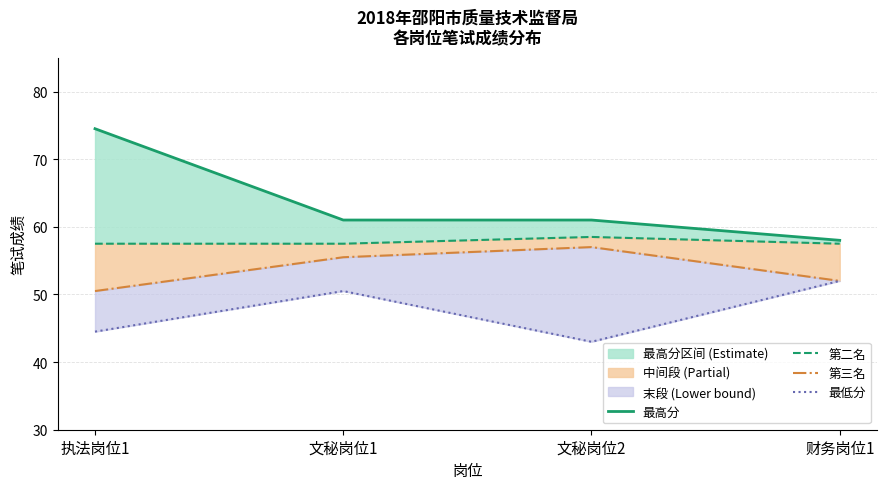

At which label does 最低分 reach its minimum?

文秘岗位2